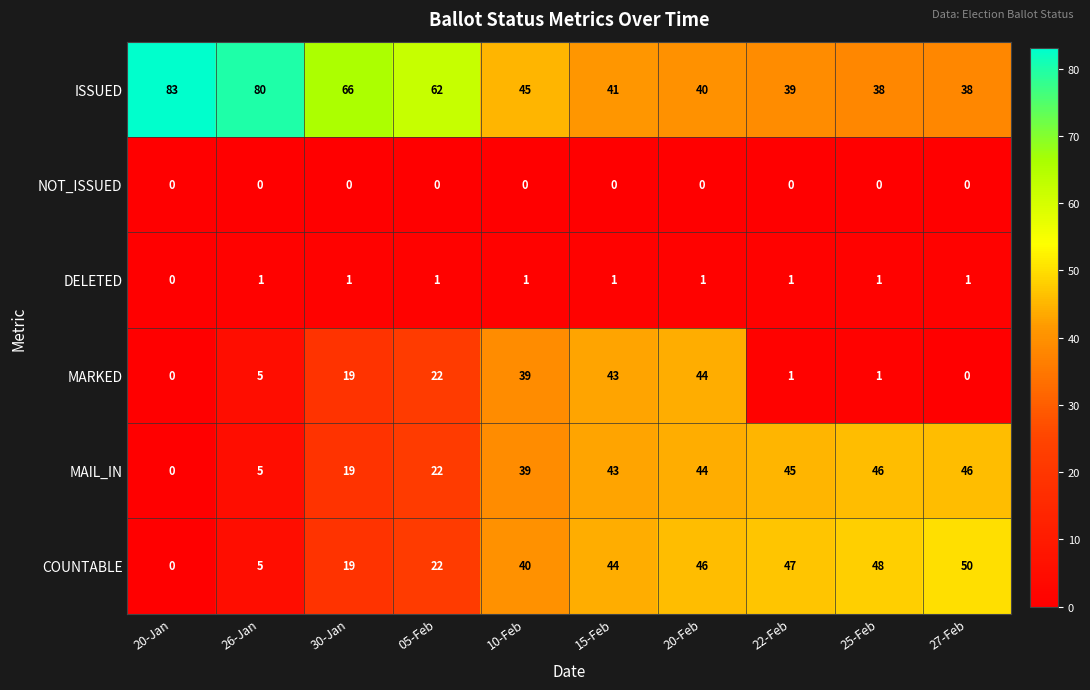

Which series has the widest spread of values?

COUNTABLE